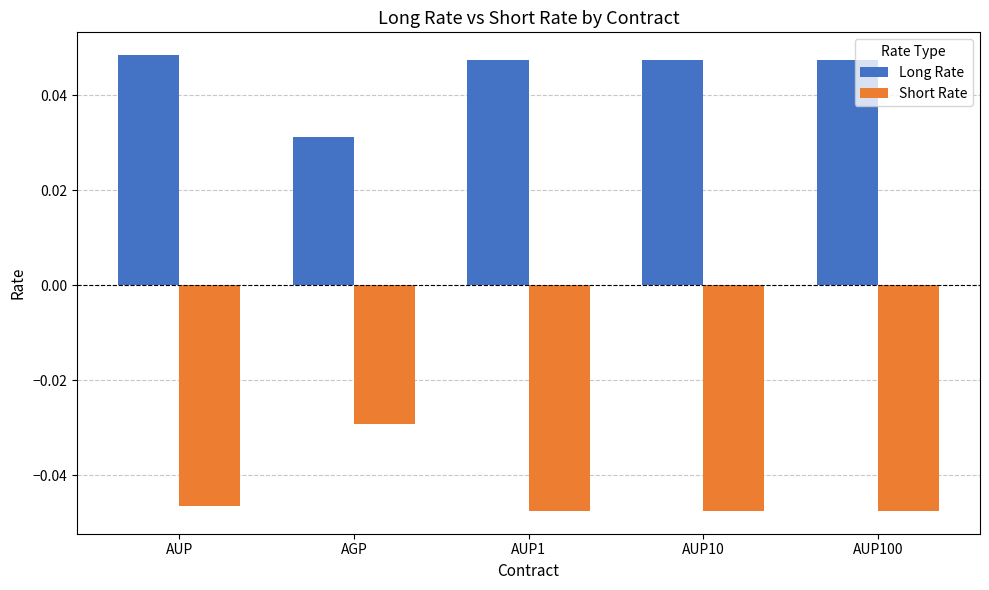

Where is Short Rate nearest to the value 0?

AGP